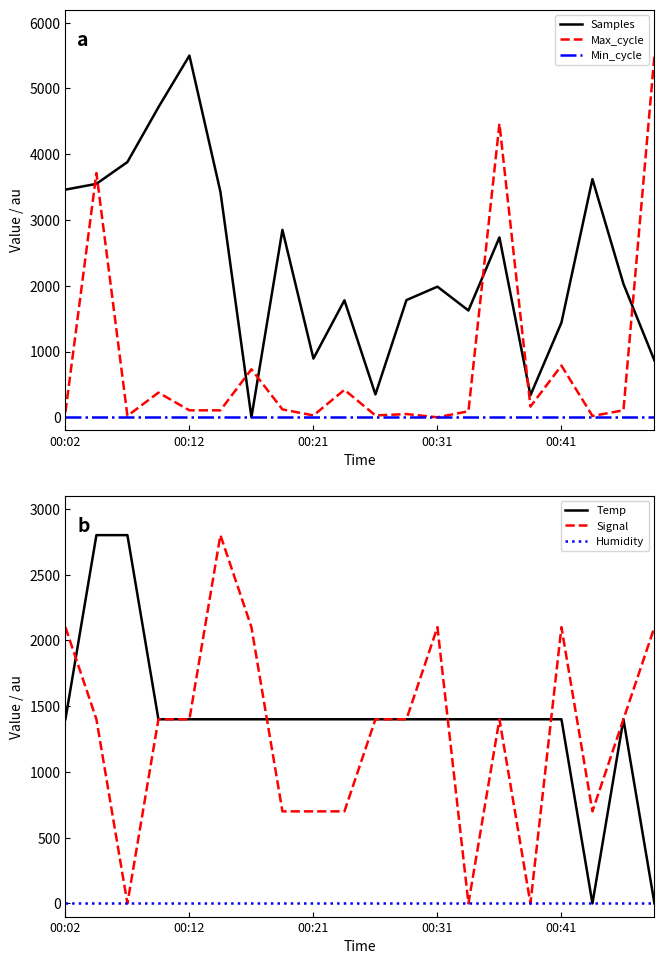

Between 6 and 18, which series saw the biggest shift?

Samples